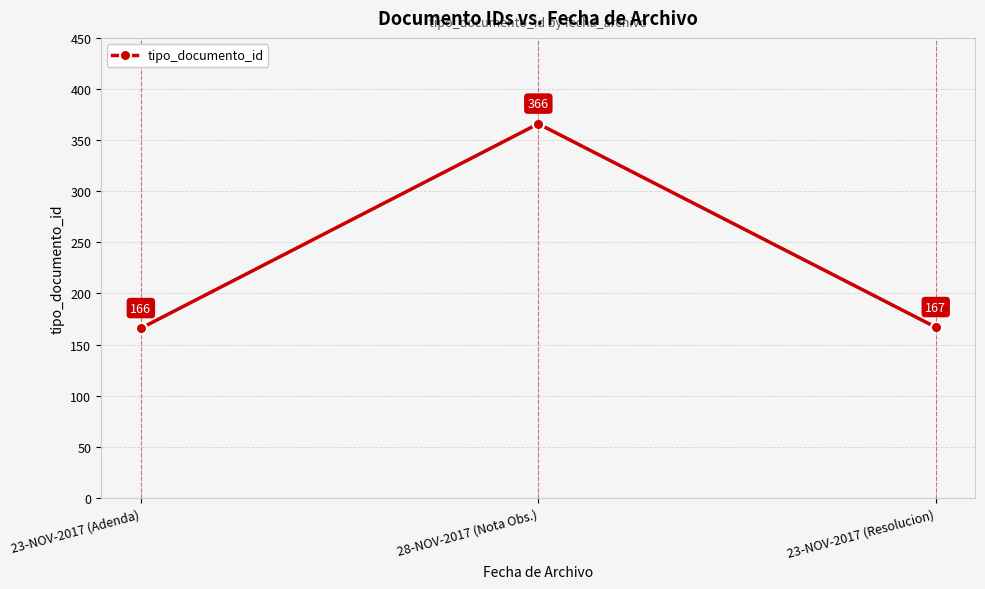

True or false: the data shows 260 at 23-NOV-2017 (Adenda).

False